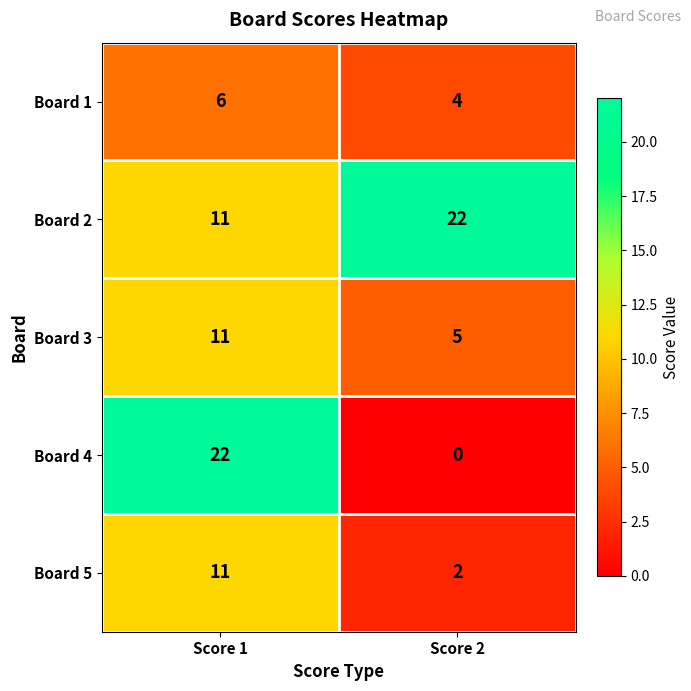

Reading left to right, what are all the values shown in this chart?

Board 1: Score 1=6	Score 2=4
Board 2: Score 1=11	Score 2=22
Board 3: Score 1=11	Score 2=5
Board 4: Score 1=22	Score 2=0
Board 5: Score 1=11	Score 2=2